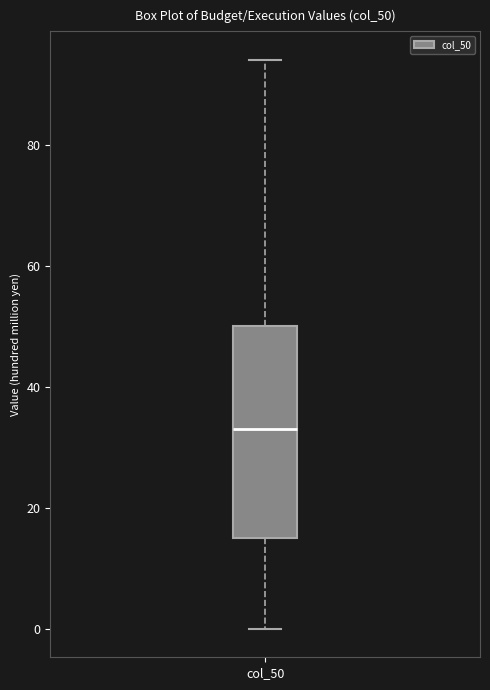

Transcribe this box plot: give where the median line is, the range the box spans, and where the two whiskers end, as read against the y-axis. The values are not printed on the chart, so give them approximately, as read against the axis.

median 34, box 16 to 50, whiskers 0 to 94